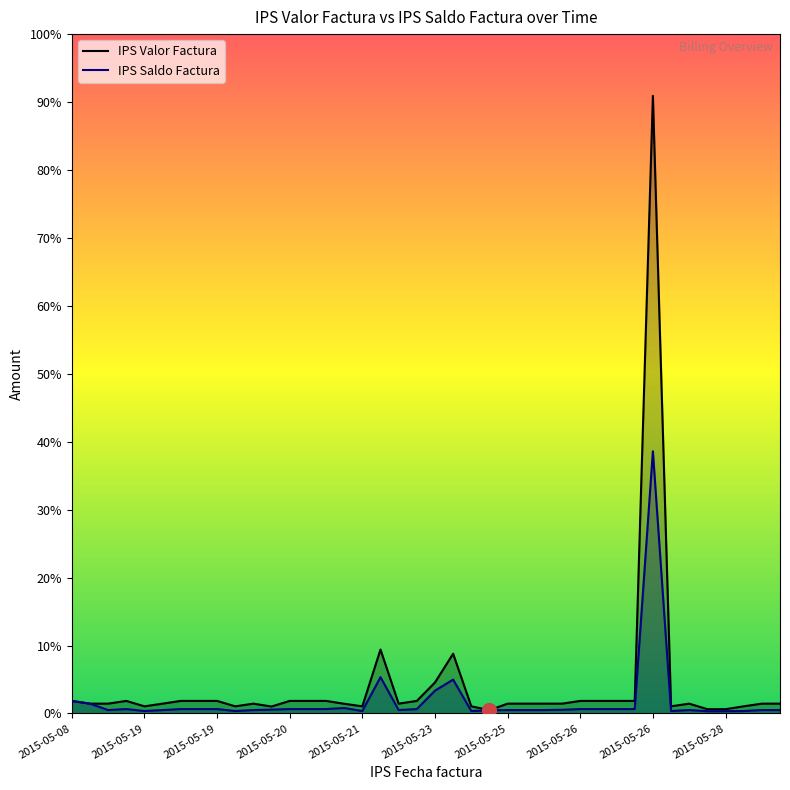

True or false: IPS Valor Factura and IPS Saldo Factura cross at least once.

False